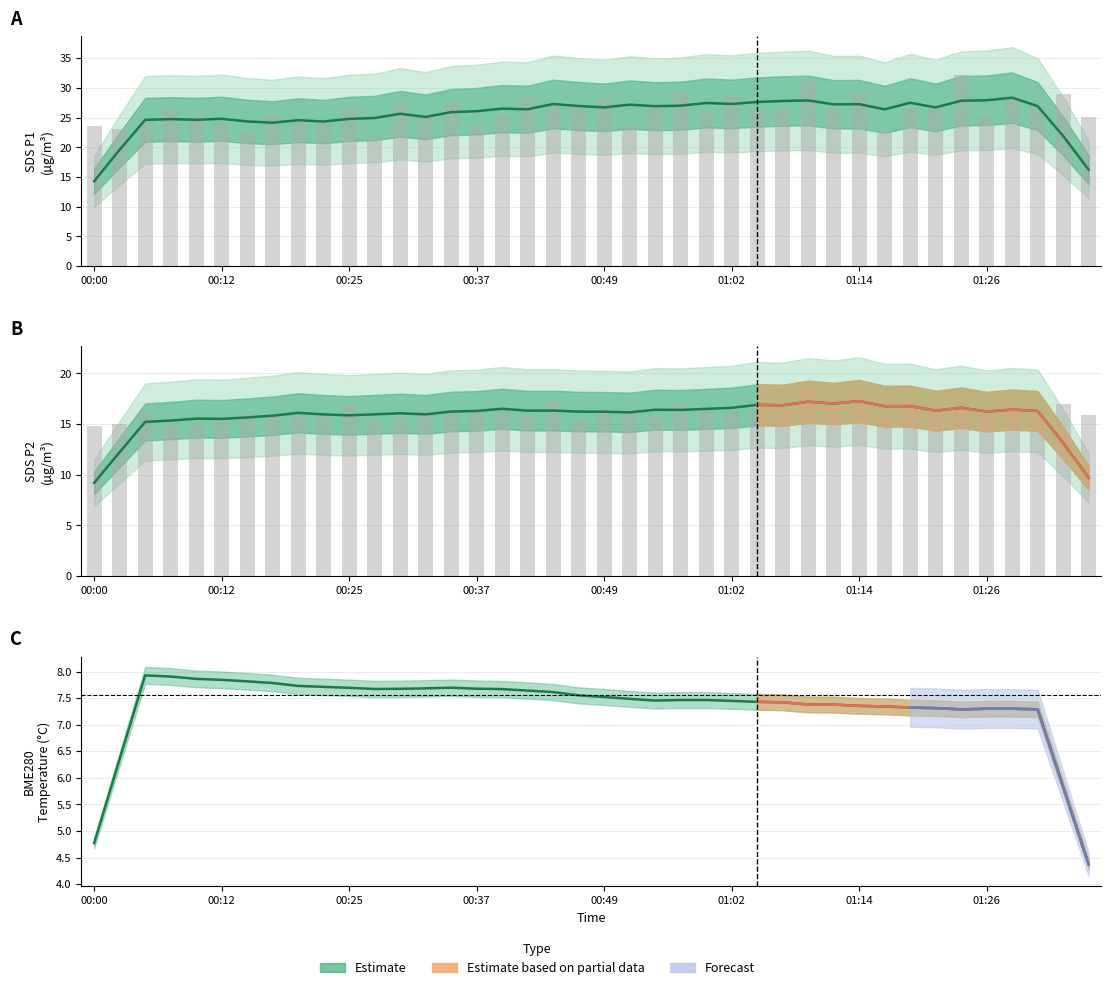

Rank the series at 01:26 from highest to lowest value.

SDS_P1, SDS_P1 raw, SDS_P2, SDS_P2 raw, BME280_temperature